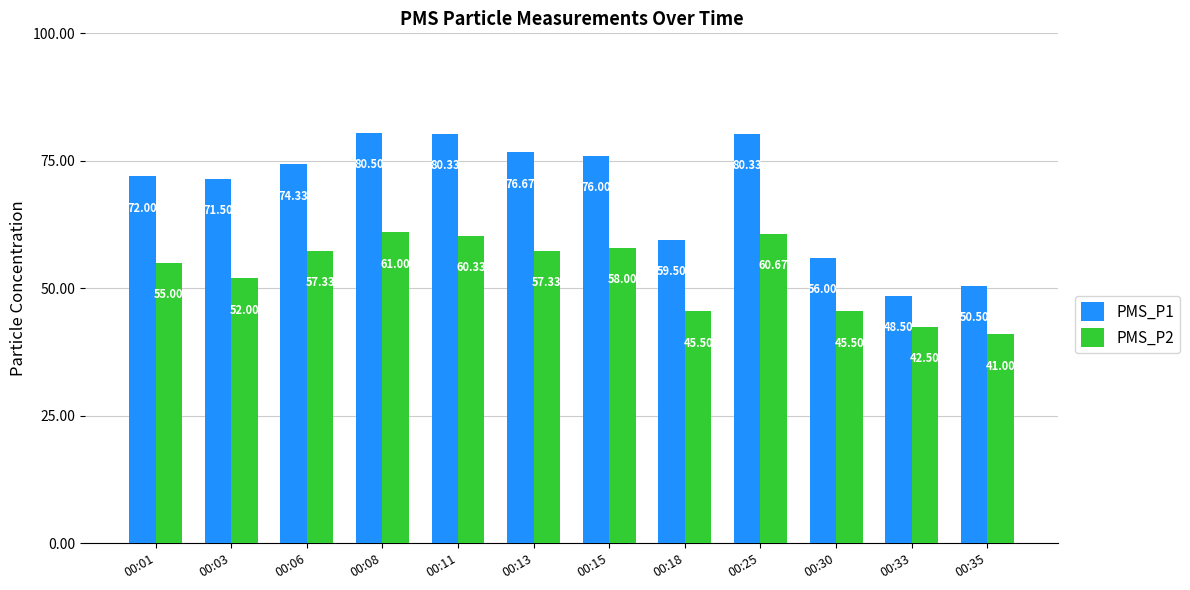

Which label corresponds to the largest value in the chart?

00:08